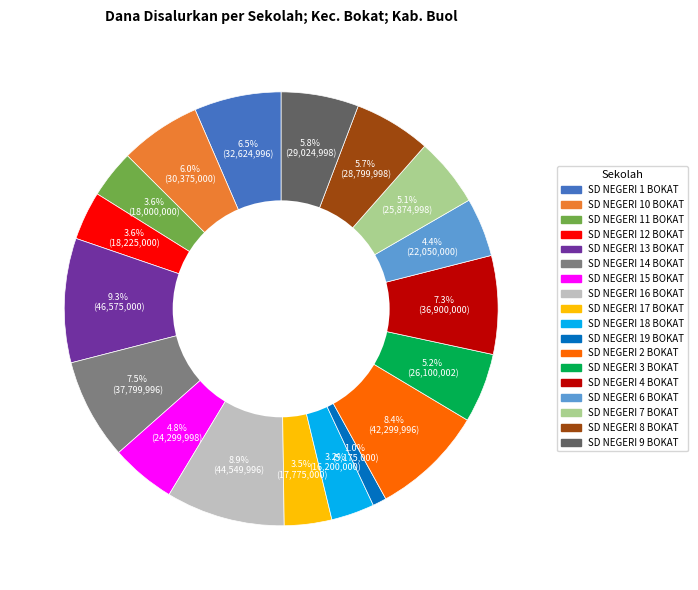

What is the ratio of the value at SD NEGERI 1 BOKAT to the value at SD NEGERI 4 BOKAT?

0.9